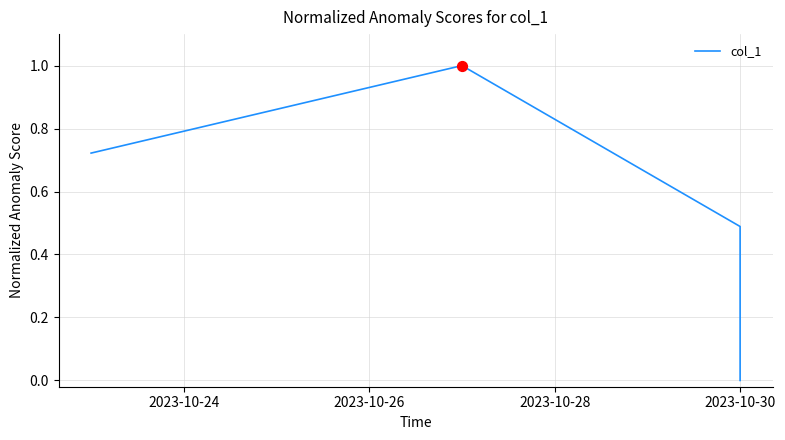

Between 2023-10-28 and 2023-10-26, which is larger?

2023-10-26